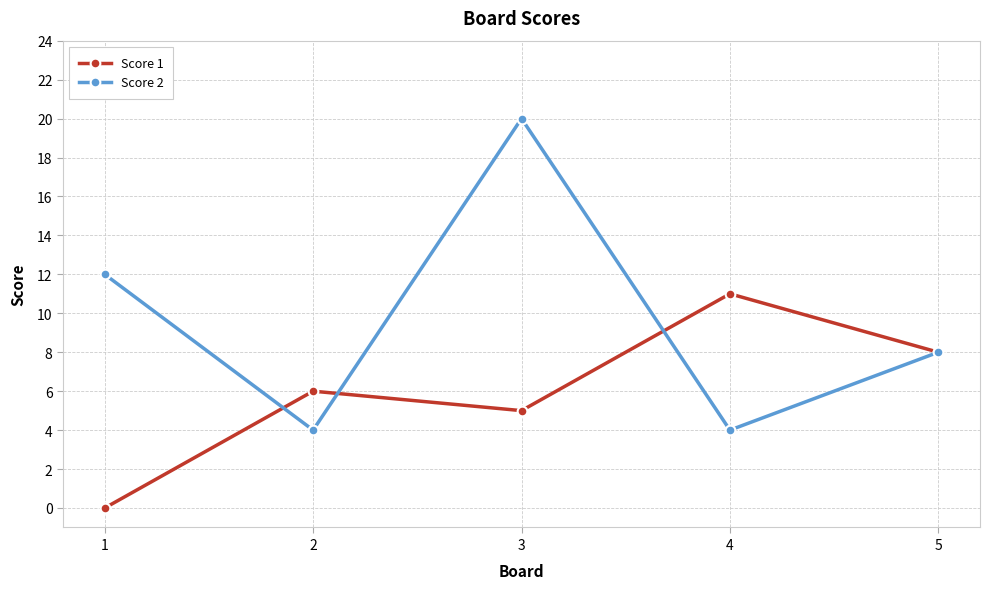

The Score 2 series shows 20 at 3. True or false?

True